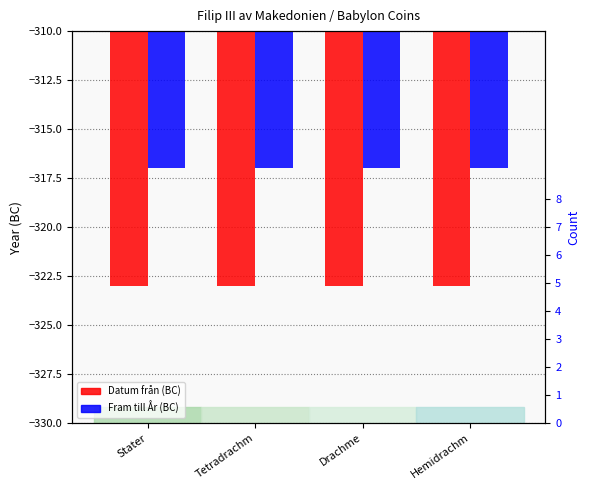

Reading left to right, extract all data points from this chart.

Datum från: -323	-323	-323	-323
Fram till År: -317	-317	-317	-317